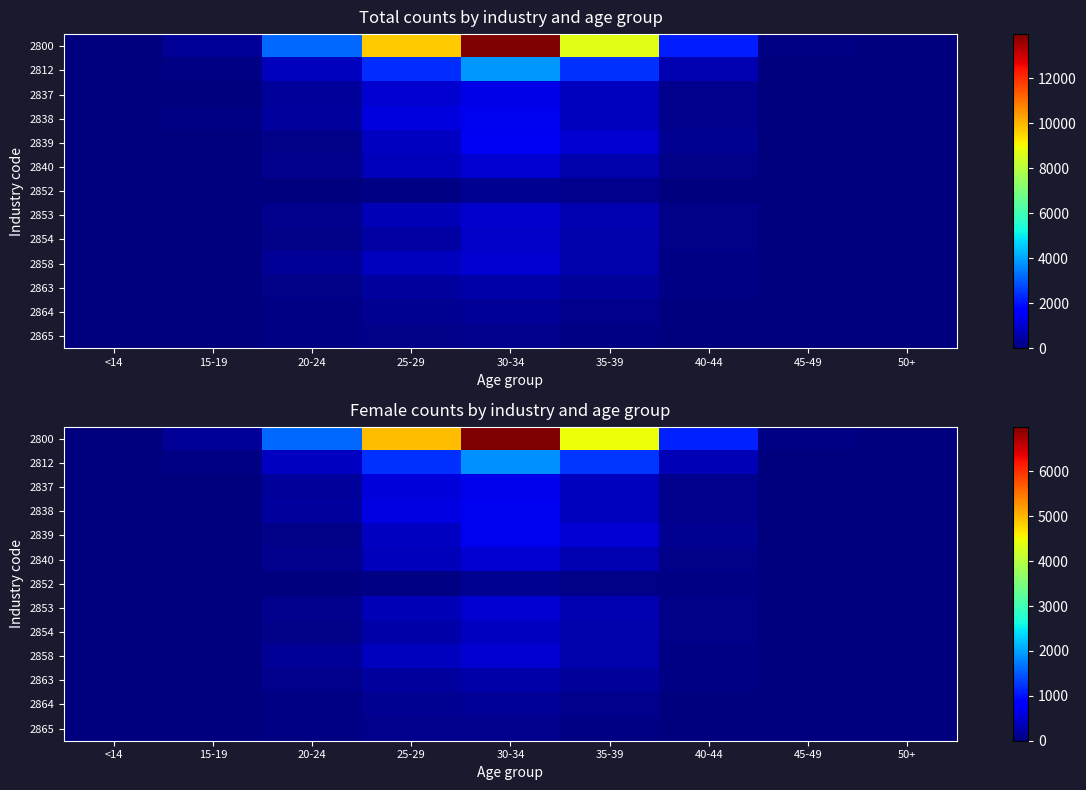

Which has a higher value, 20-24 or 25-29?

25-29